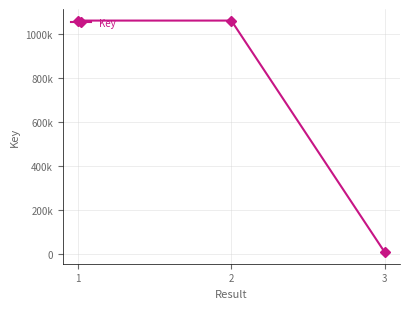

What is the value of the 3rd point from the left?

6320